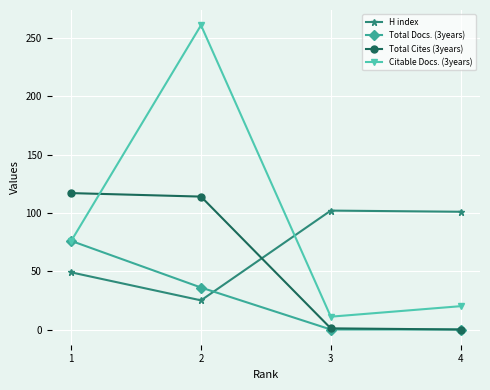

The value of Citable Docs. (3years) at 1 is 115. True or false?

False